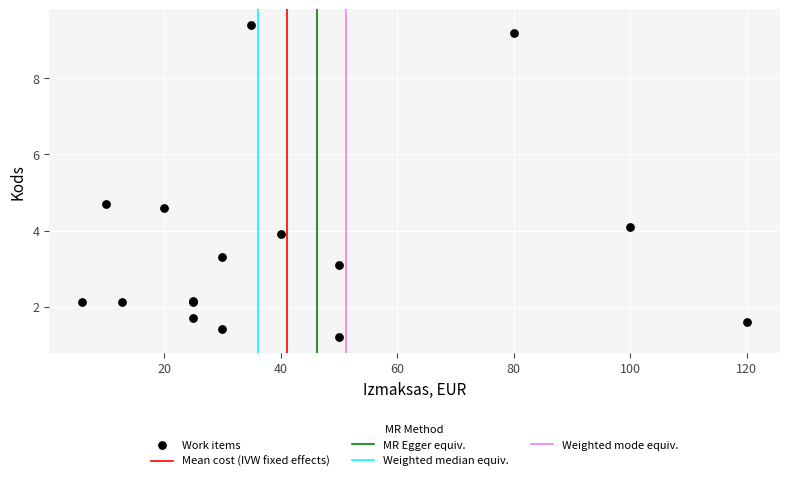

What Y value in the scatter plot is closest to 5?

4.7